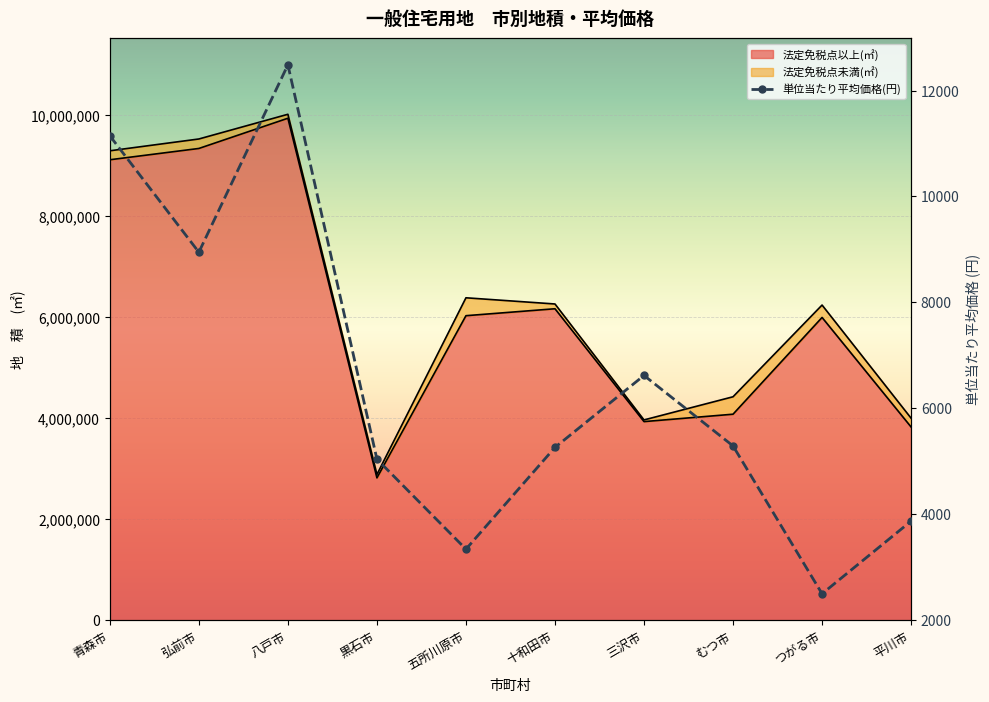

Approximately how many times larger is the value at 三沢市 compared to 十和田市?

1.3